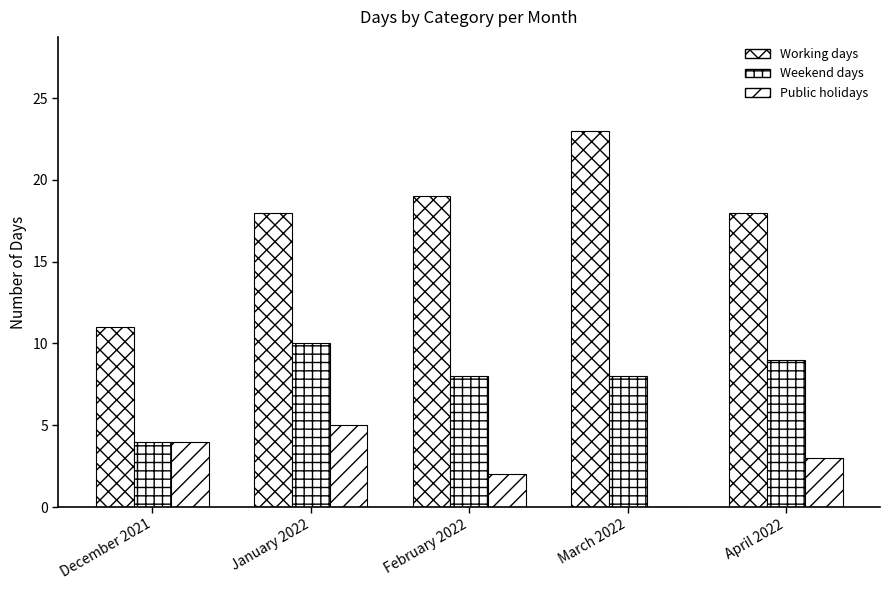

How many series are shown in this chart?

3